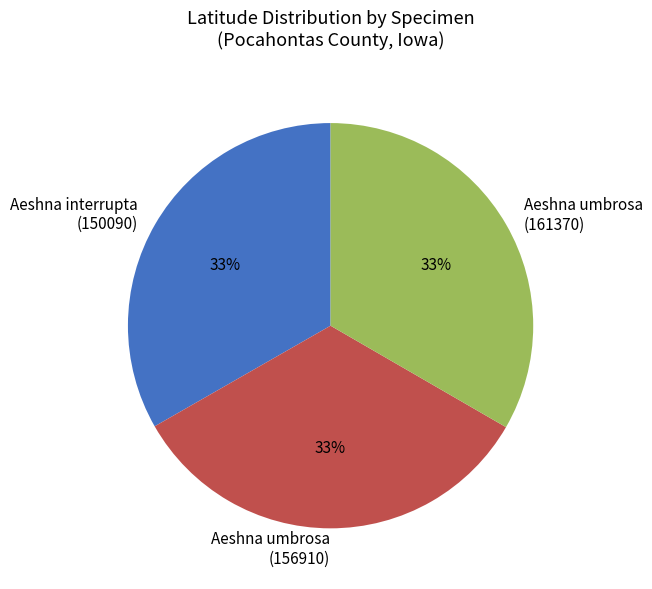

Count the number of slices in the pie.

3